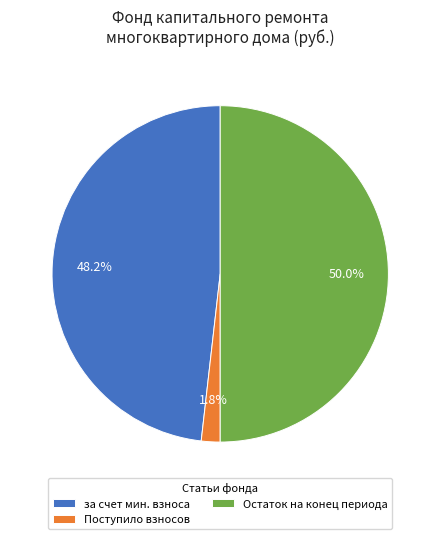

To the nearest percent, what is the difference between the largest and smallest slice percentages?

48%